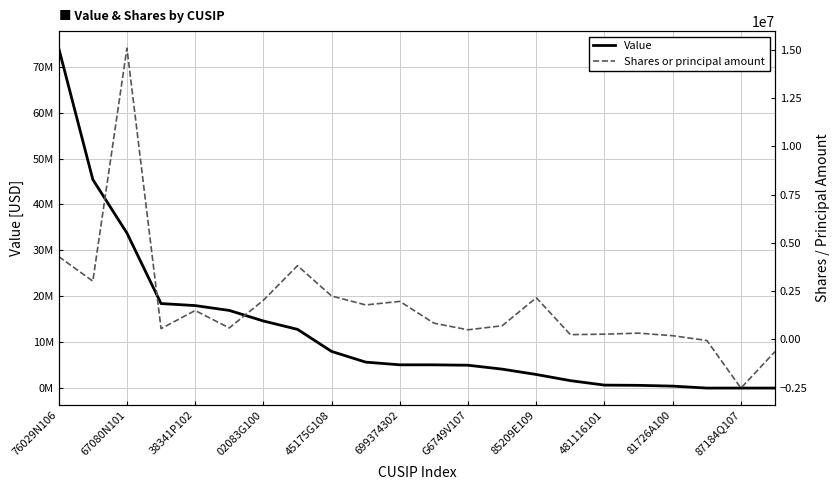

True or false: Shares or principal amount has more than 0 interior local peaks.

True